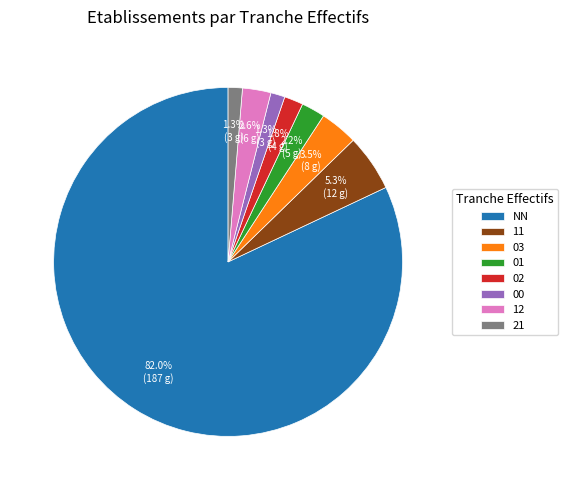

To the nearest percent, what is the combined percentage of 11 and 12?

8%